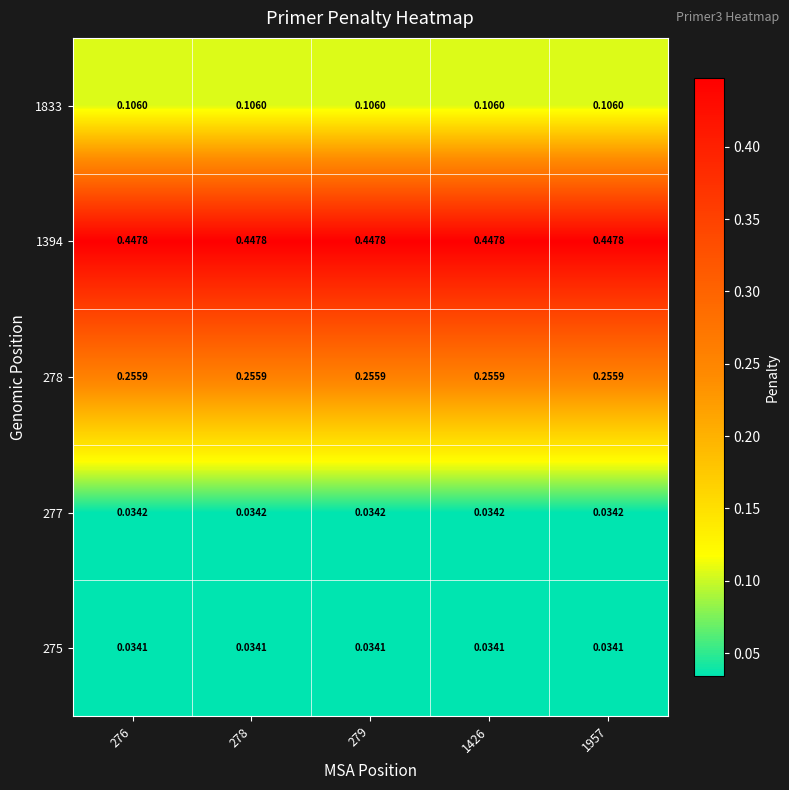

Count the number of categories in the chart.

5